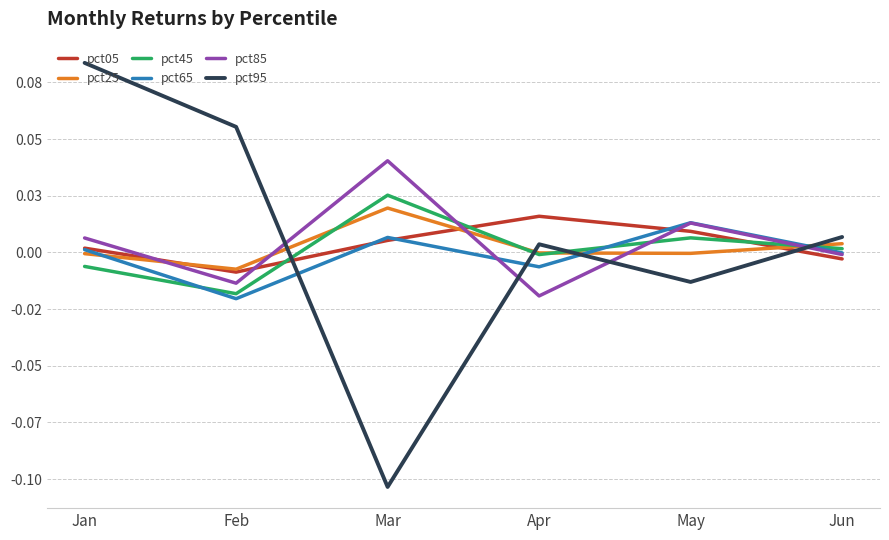

Is the value of pct95 at Mar greater than the value of pct65 at May?

No